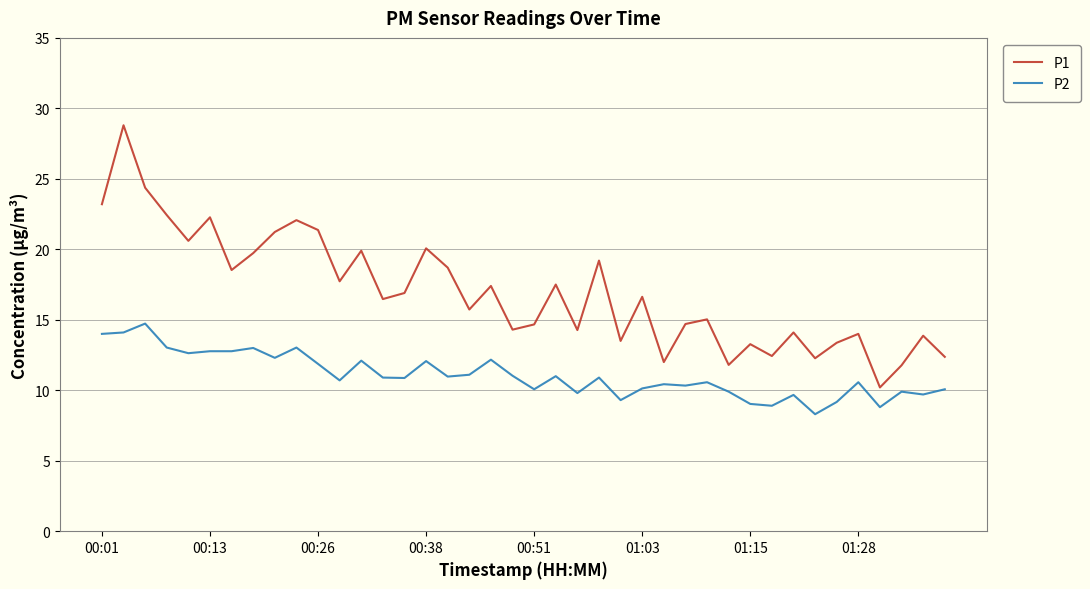

What is the lowest value of the P2 series?

8.3